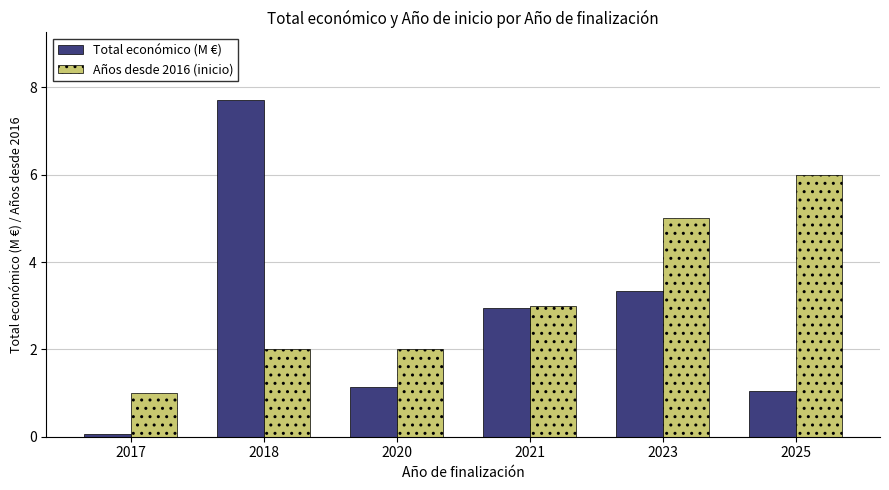

Which series has the widest spread of values?

Total económico (M €)